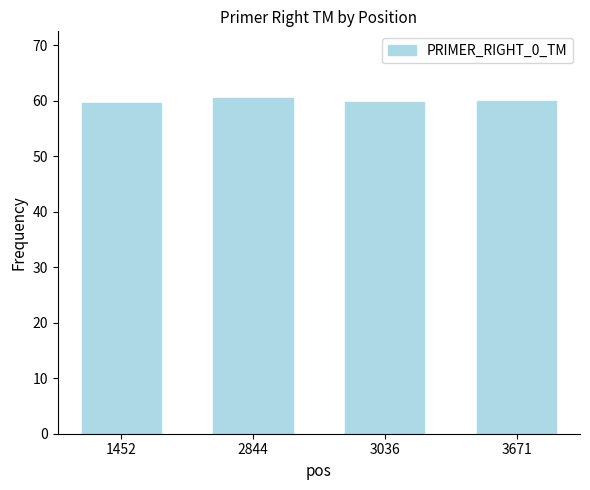

What is the minimum value shown in the chart?

59.6